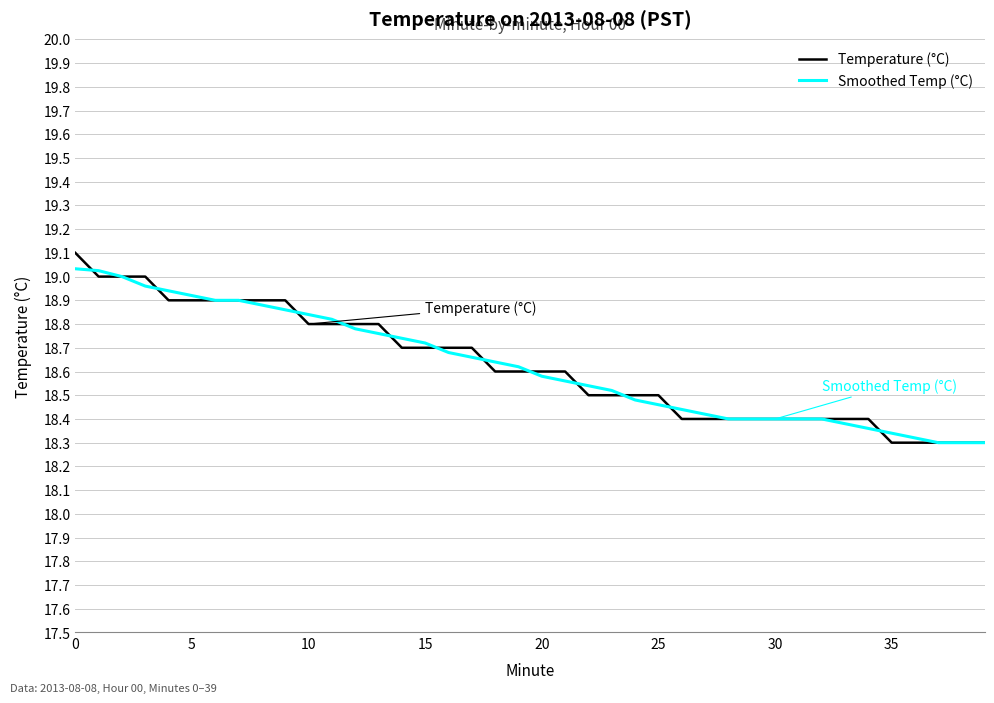

Which series has the largest range (max minus min)?

Temperature (°C)